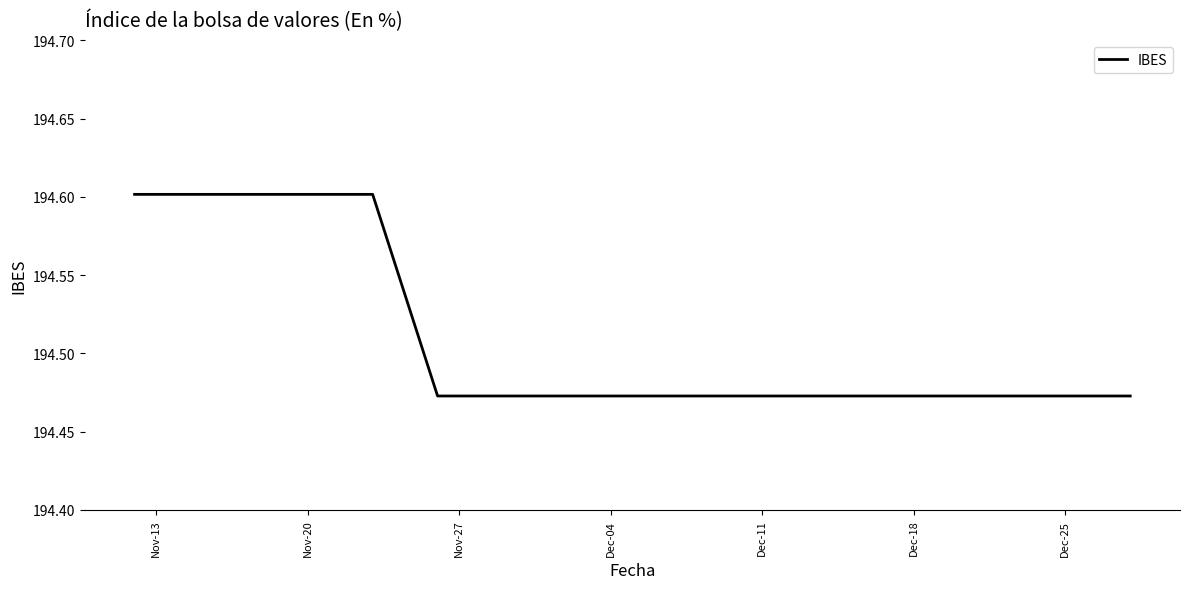

What is the maximum value shown in the chart?

194.6